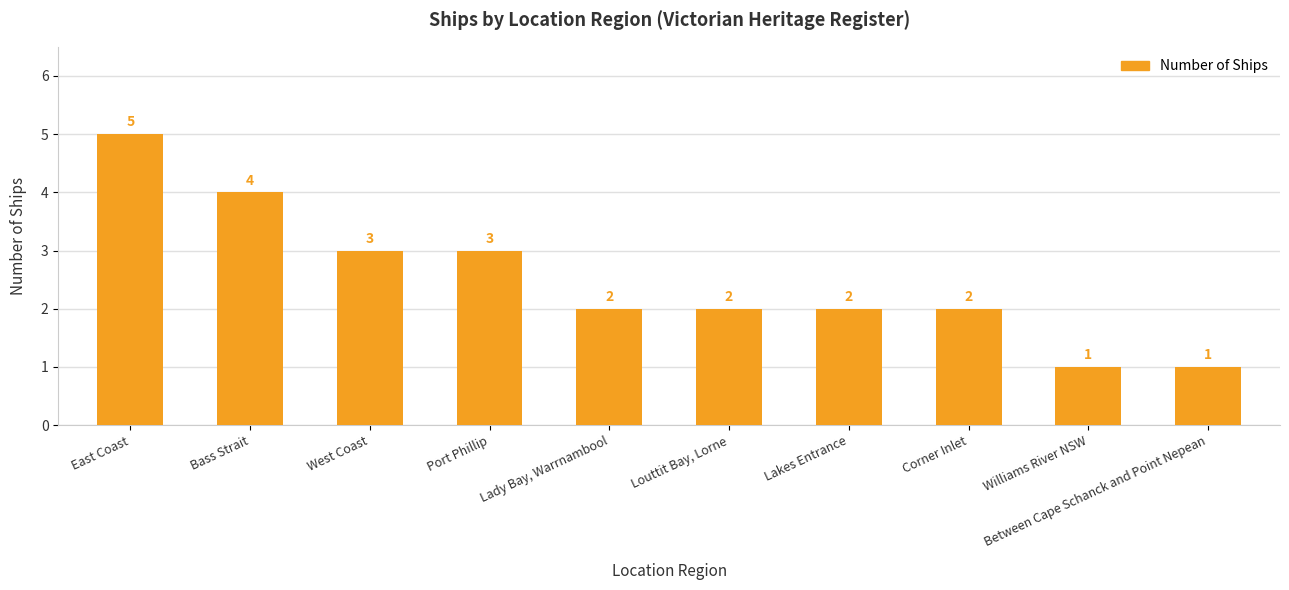

Are the bars grouped side by side (vs. stacked)?

No